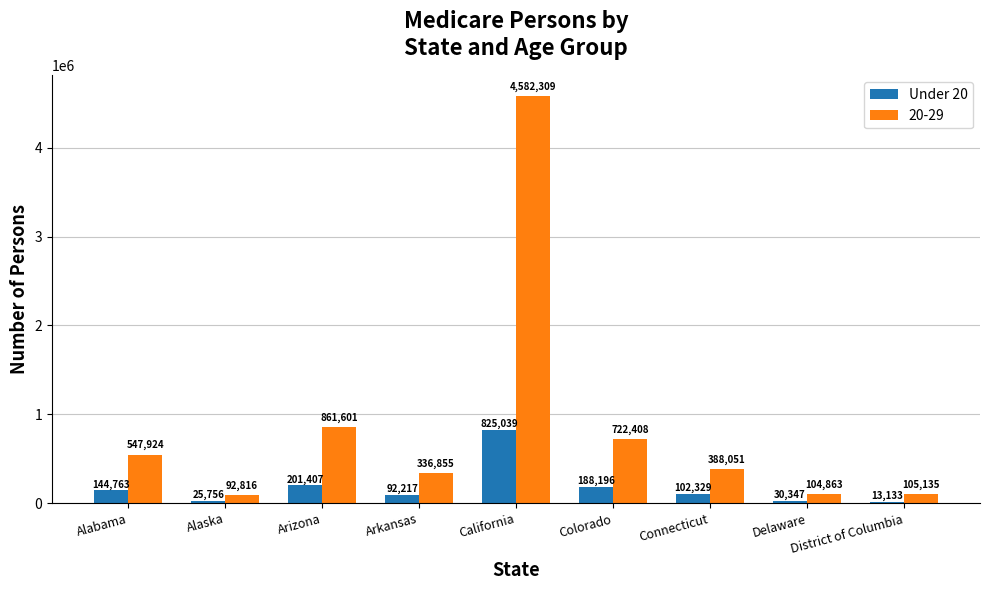

What is the approximate value of 20-29 at Arizona?

861601